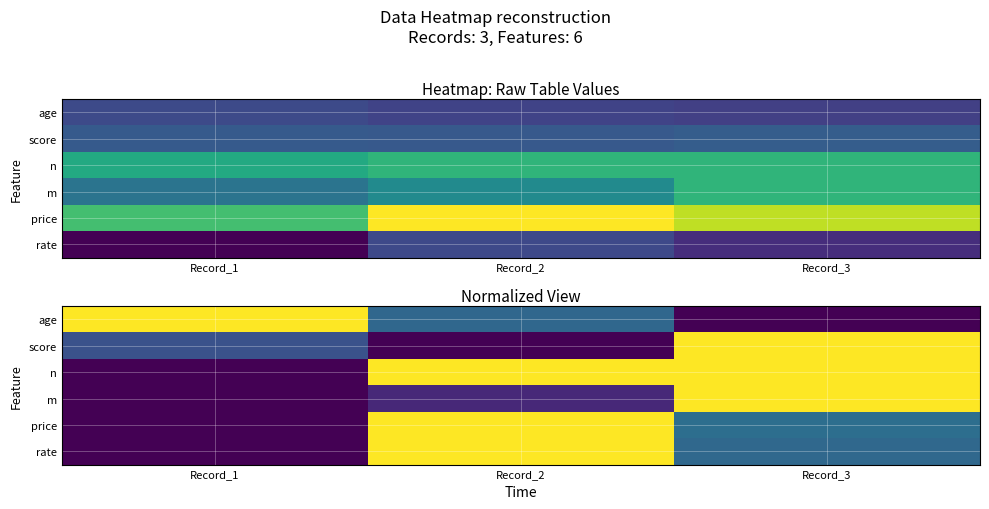

True or false: rate has a value of 0.3 at Record_3.

True